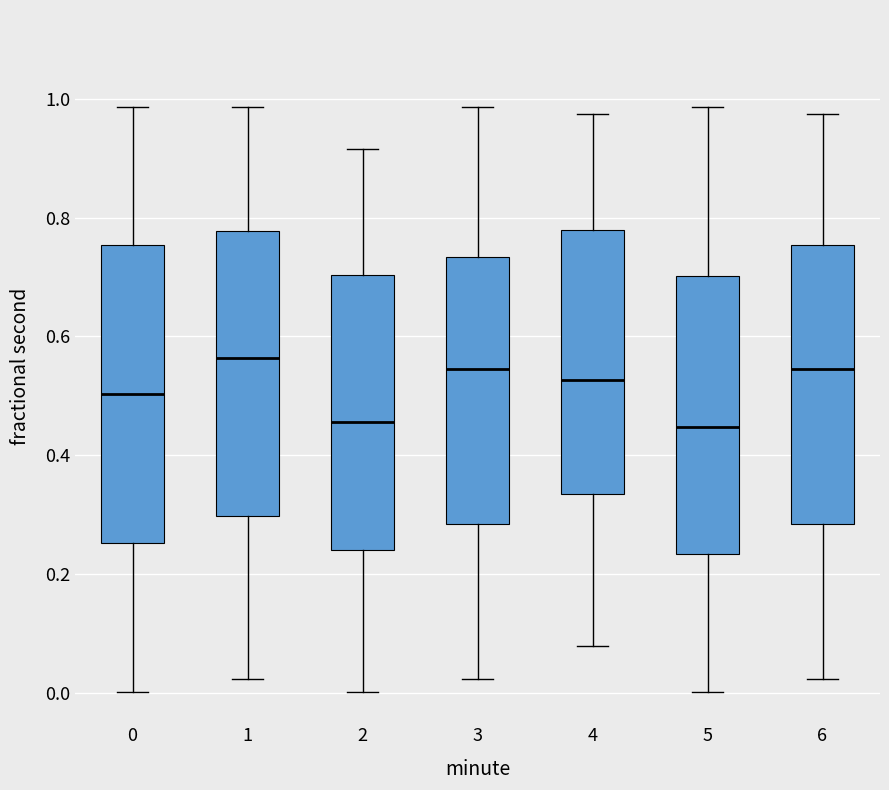

Comparing the boxes themselves (not the whiskers), which one is the tallest?

0